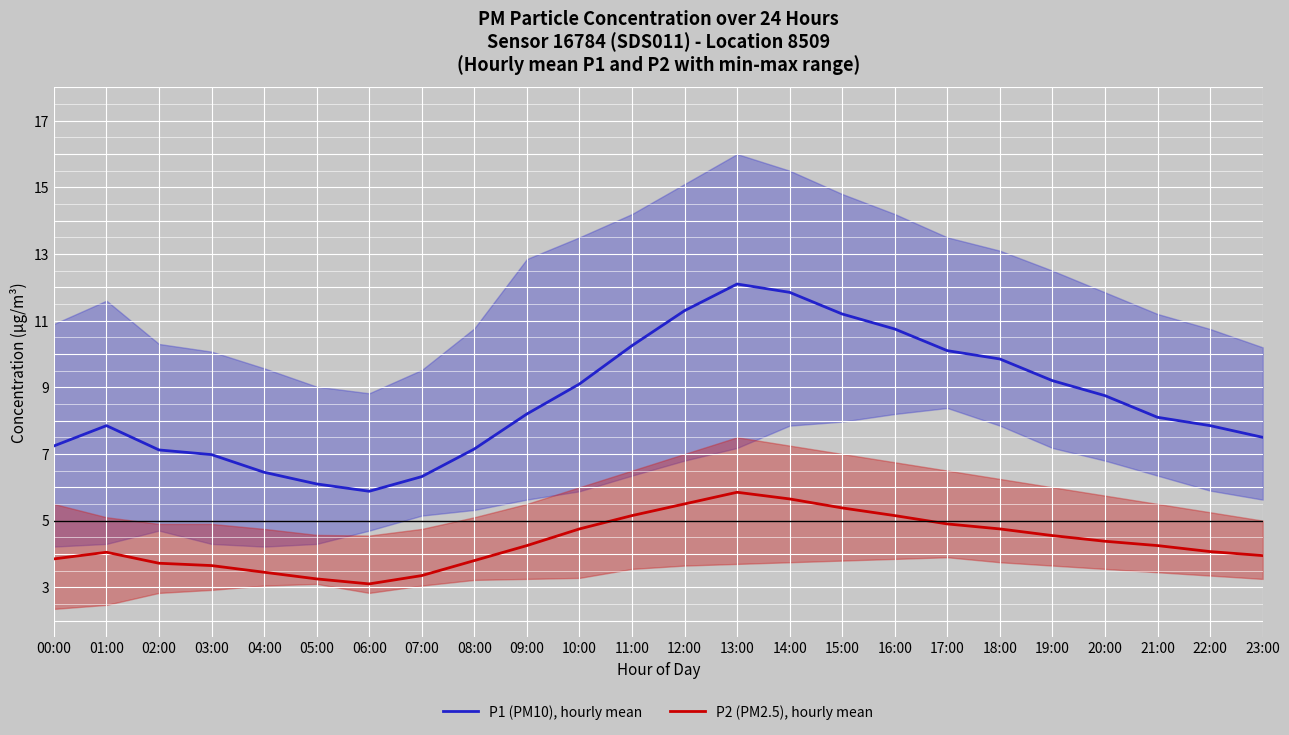

What value does the P1 (PM10), hourly mean series have at 01:00?

7.8